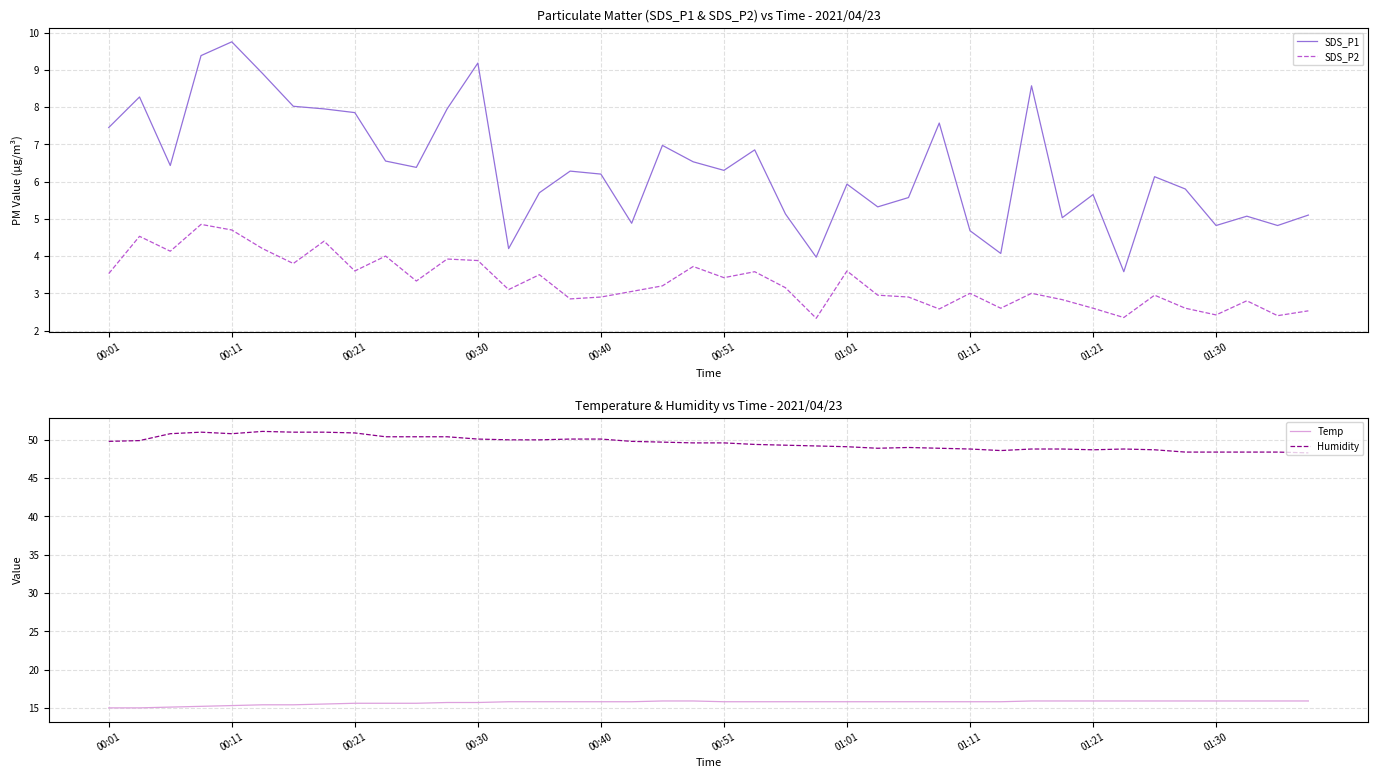

What position from the right is 30?

10